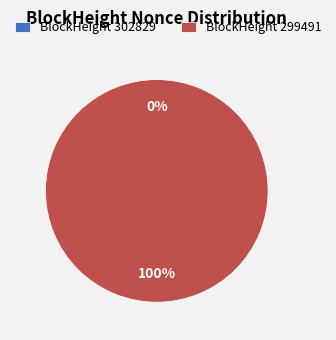

Is it true that 302829 is 1% of the pie?

False